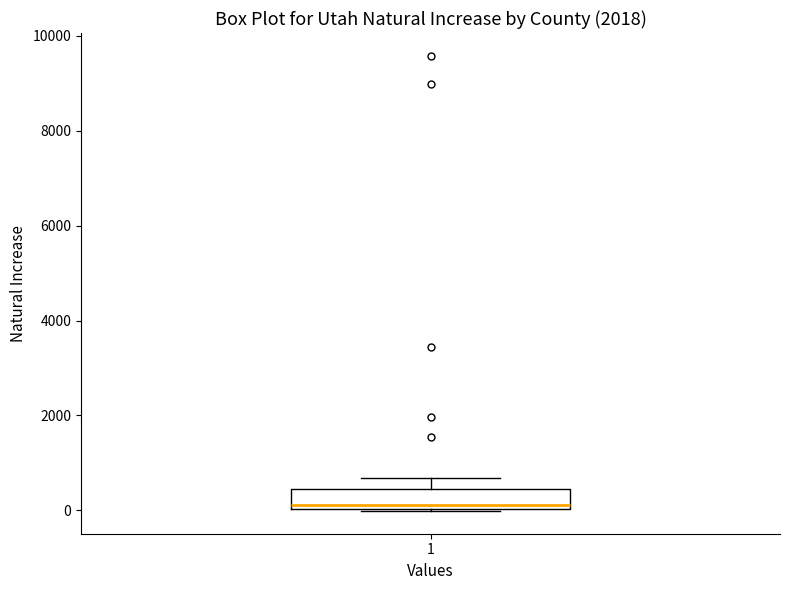

Transcribe this box plot: give where the median line is, the range the box spans, and where the two whiskers end, as read against the y-axis. The values are not printed on the chart, so give them approximately, as read against the axis.

median 200, box 0 to 400, whiskers 0 to 600